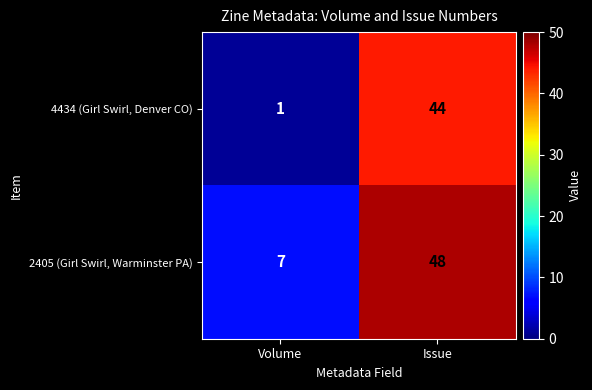

At which category is the sum across all series the highest?

Issue